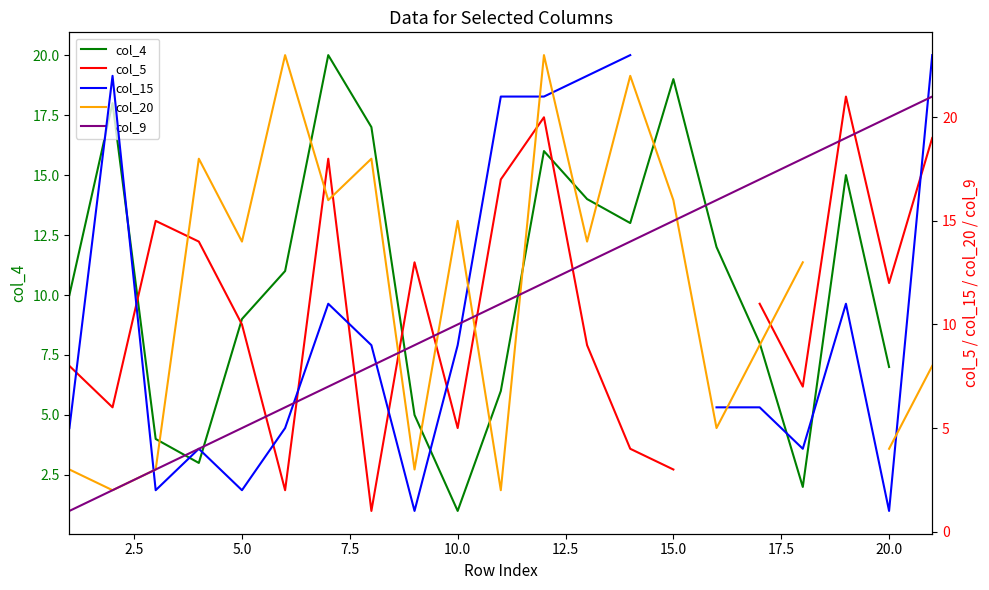

True or false: col_9 has a value of 19.7 at 10.

False